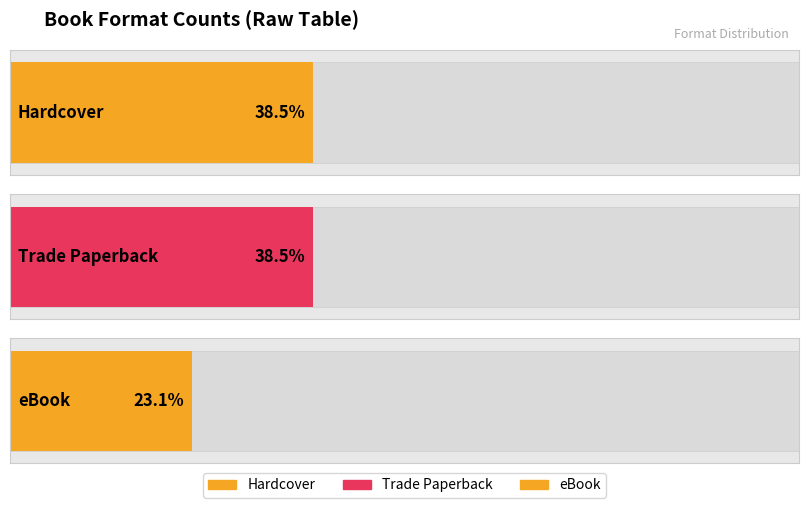

The value at eBook is 3. True or false?

True